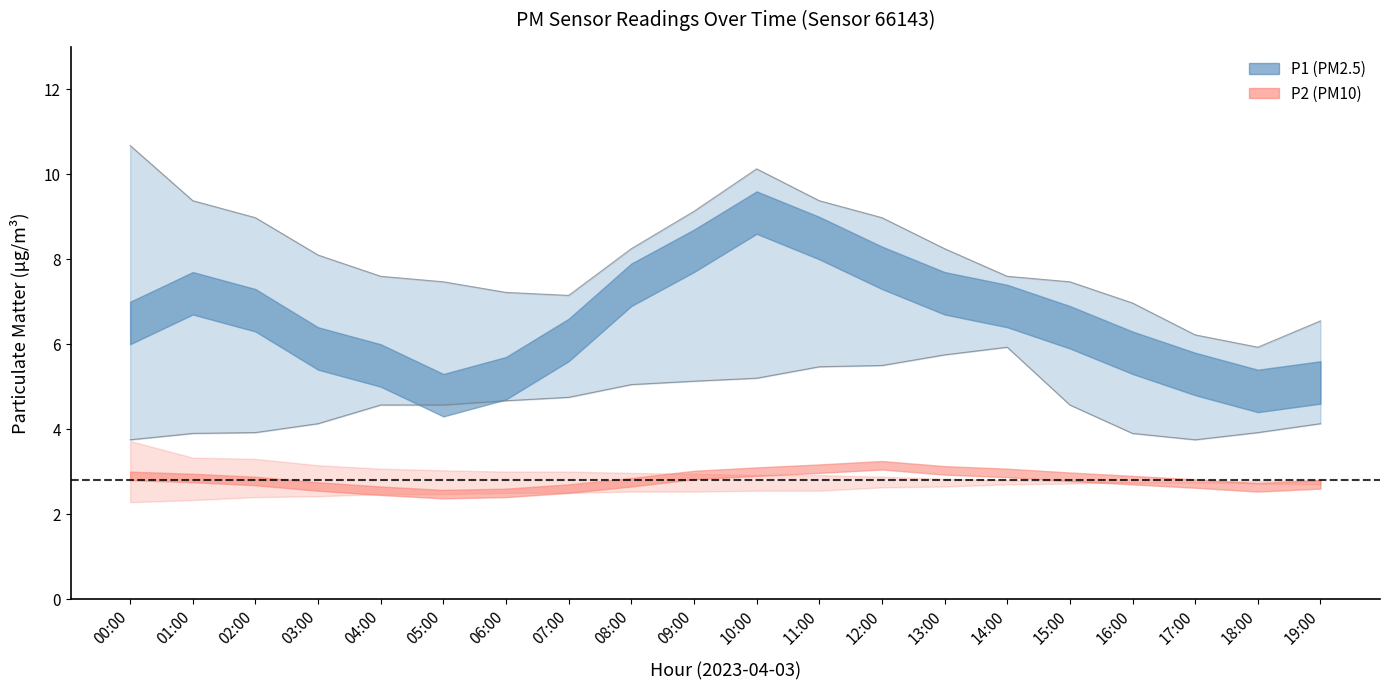

How many lines are shown in the chart?

6